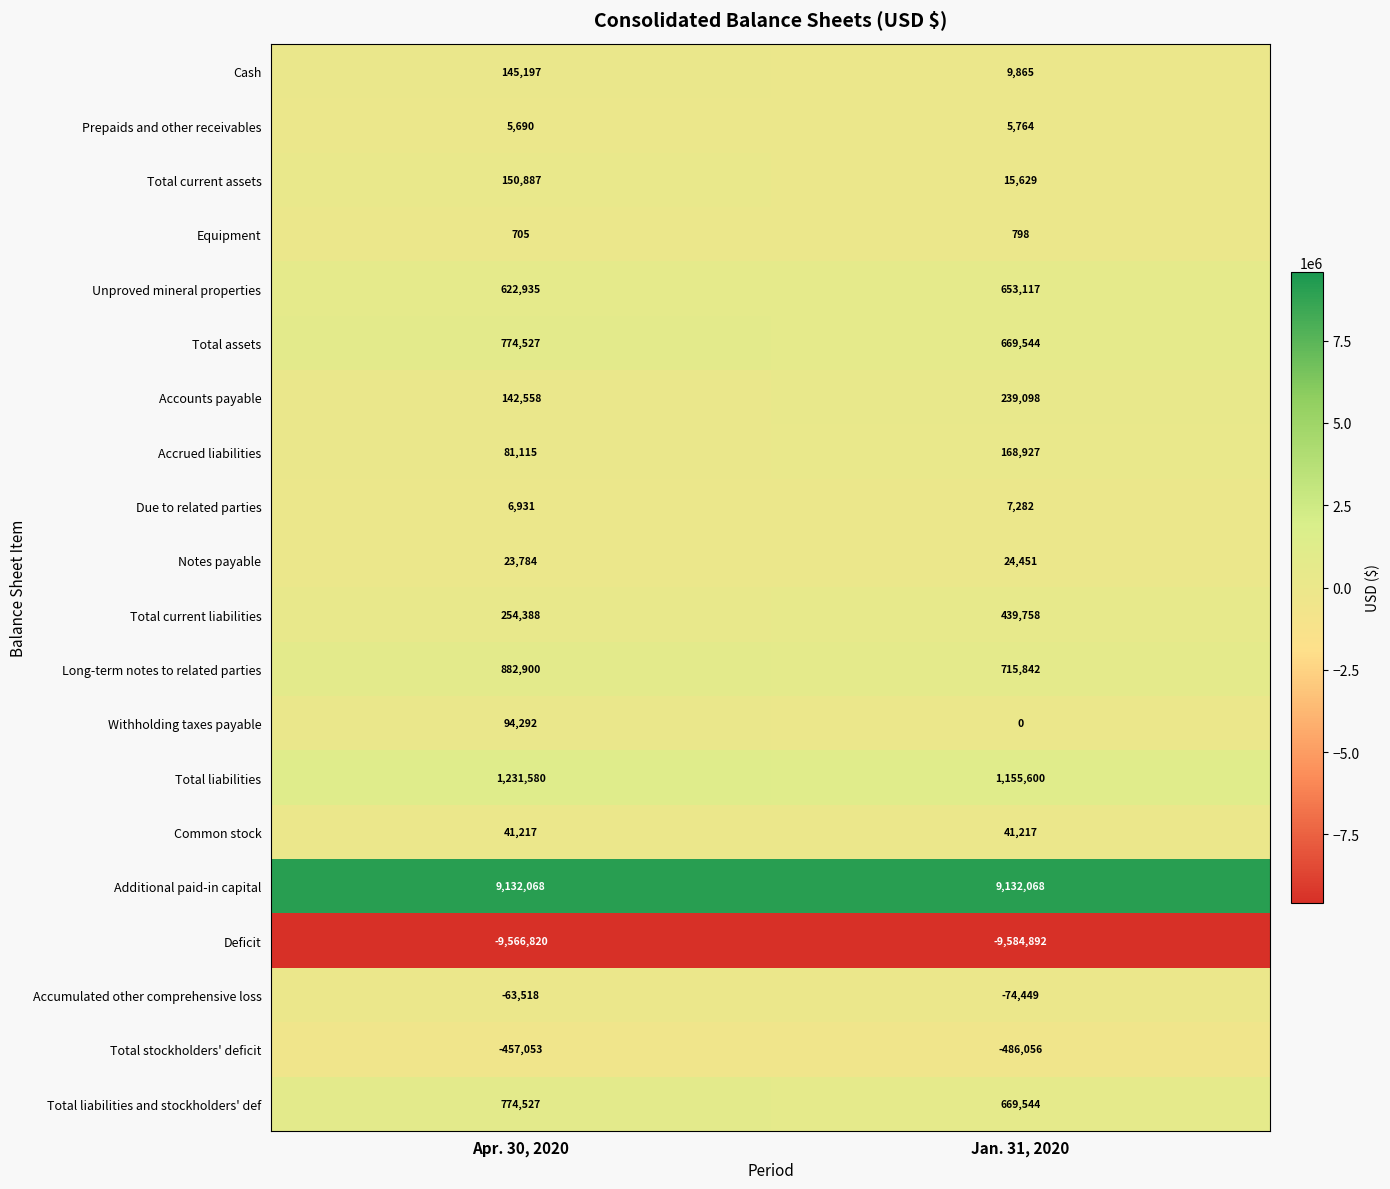

Which series has the widest spread of values?

Total current liabilities